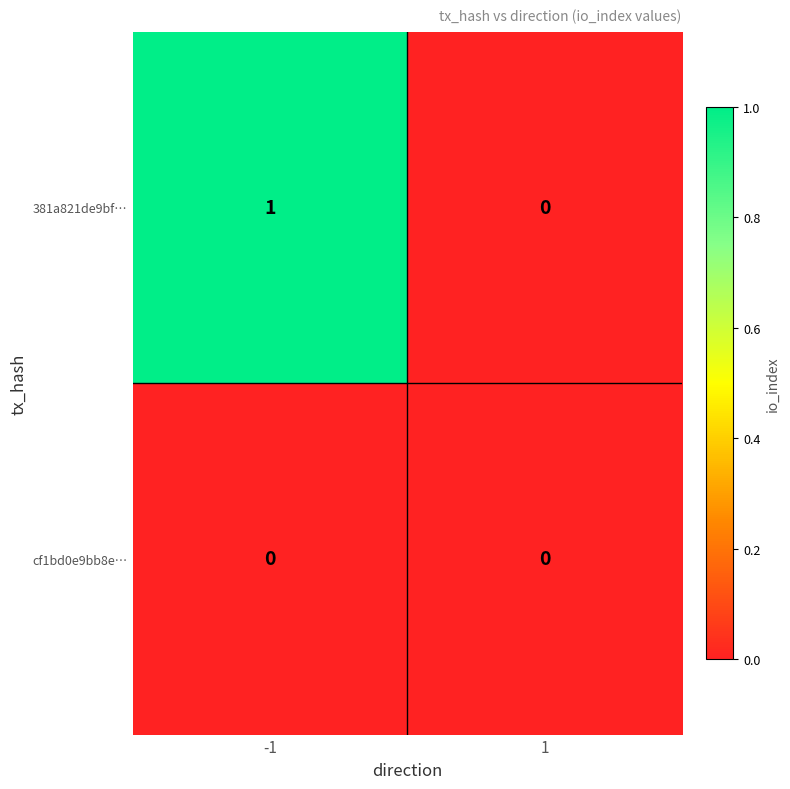

Rank the series by their maximum value, from lowest to highest.

cf1bd0e9bb8e…, 381a821de9bf…